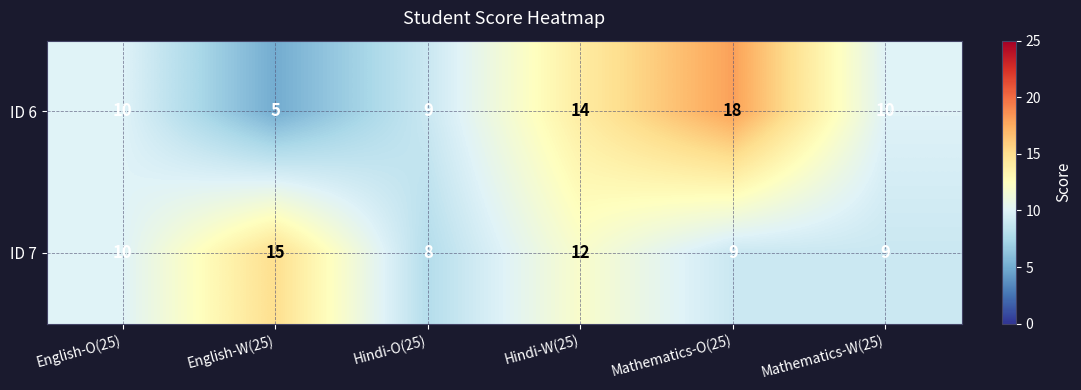

How many data points does each series have?

6